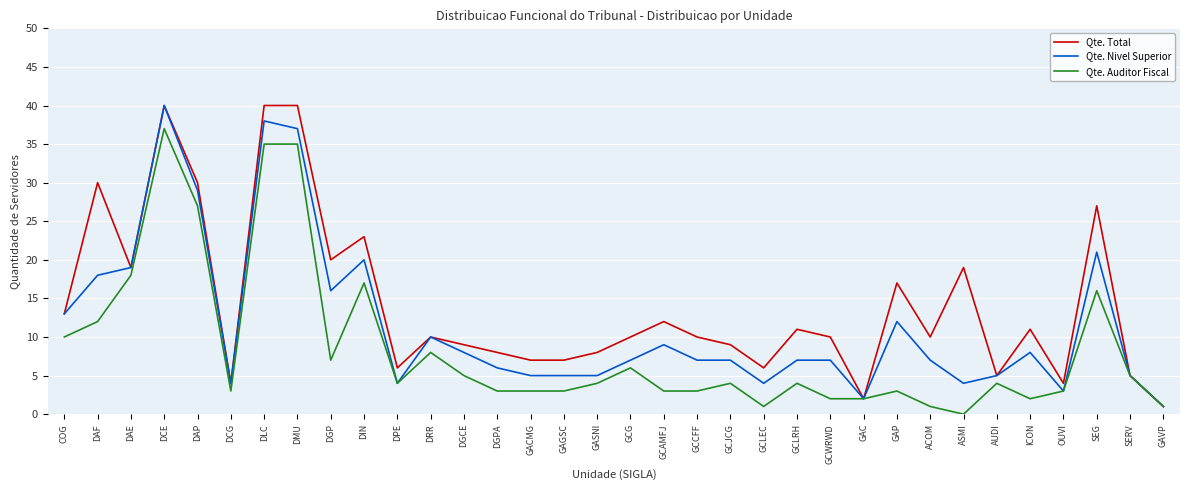

Which series has the largest total across all categories?

Qte. Total